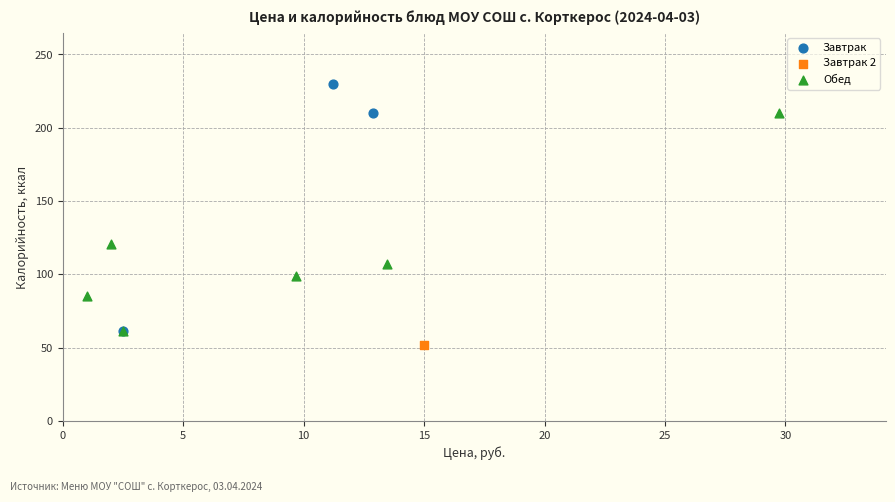

What are all the series names shown in the legend?

Завтрак, Завтрак 2, Обед